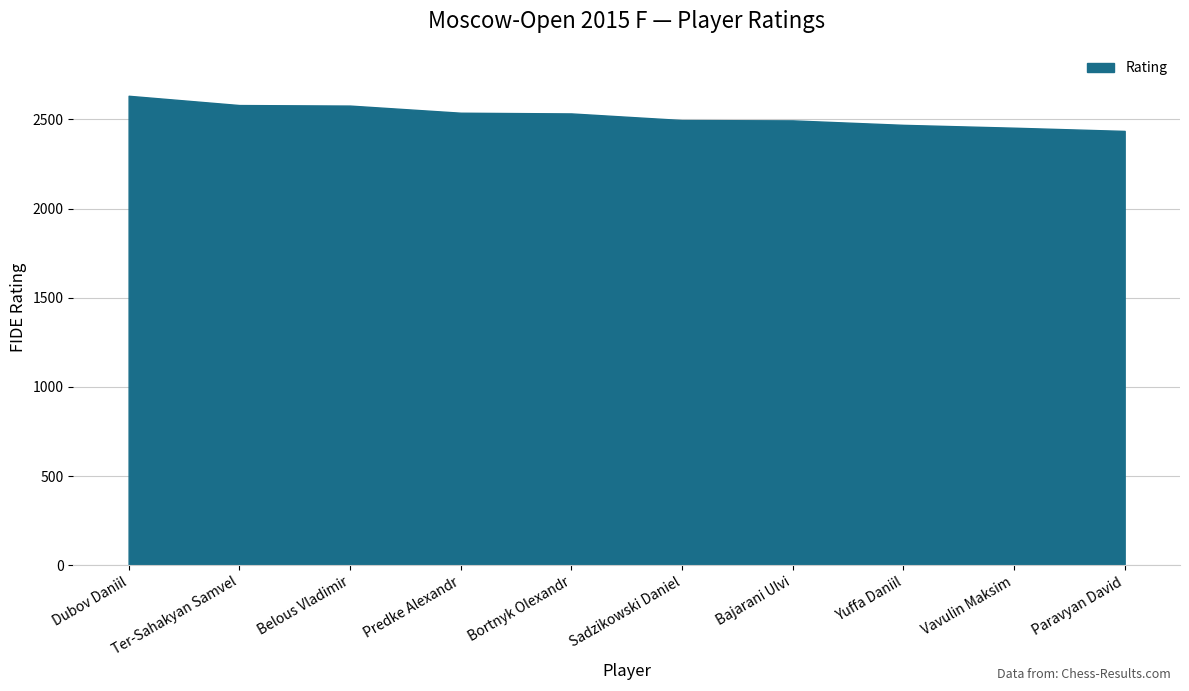

What value does the data have at Sadzikowski Daniel, to the nearest 50?

2500